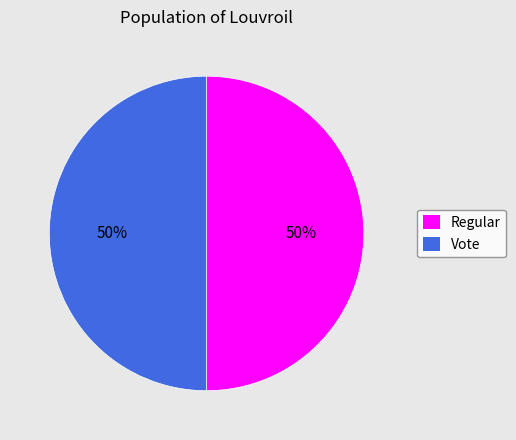

How many segments does this pie chart have?

2